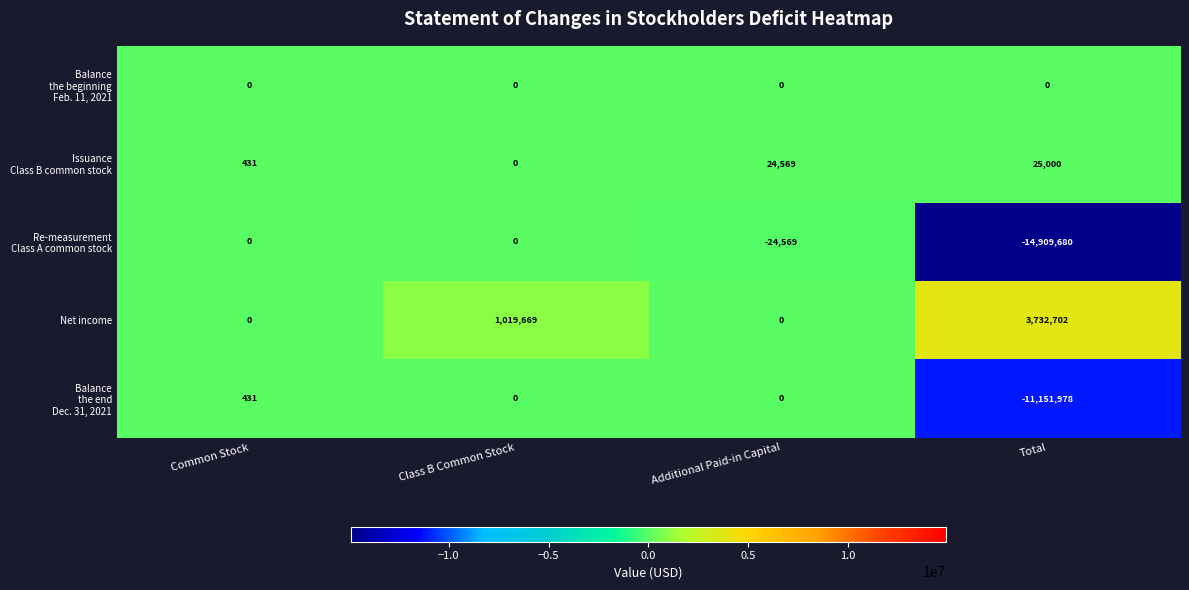

At which category does the chart reach its minimum across all series?

Total